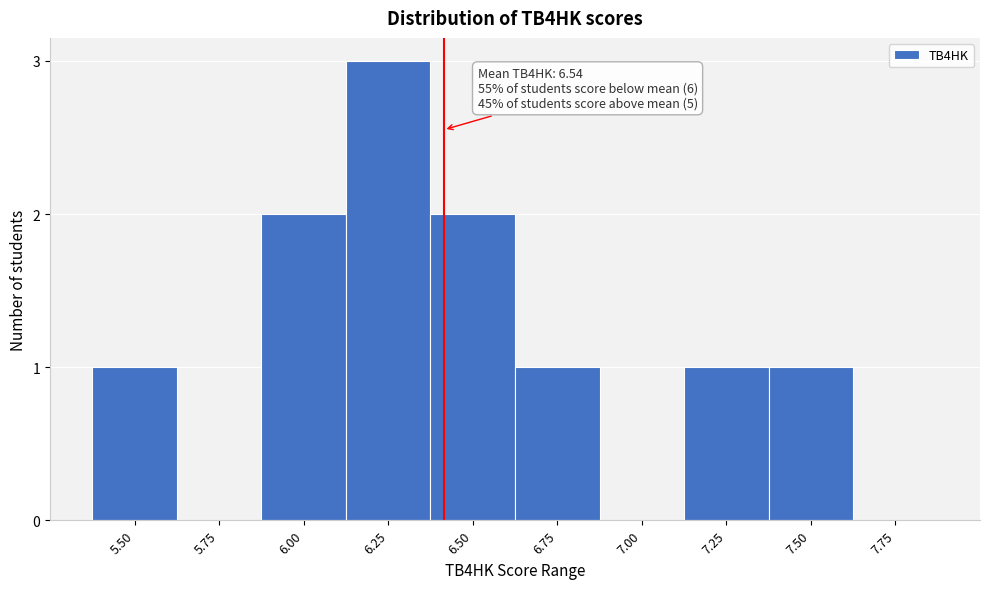

Reading left to right, list all the values displayed in this chart.

5.50=1	5.75=0	6.00=2	6.25=3	6.50=2	6.75=1	7.00=0	7.25=1	7.50=1	7.75=0